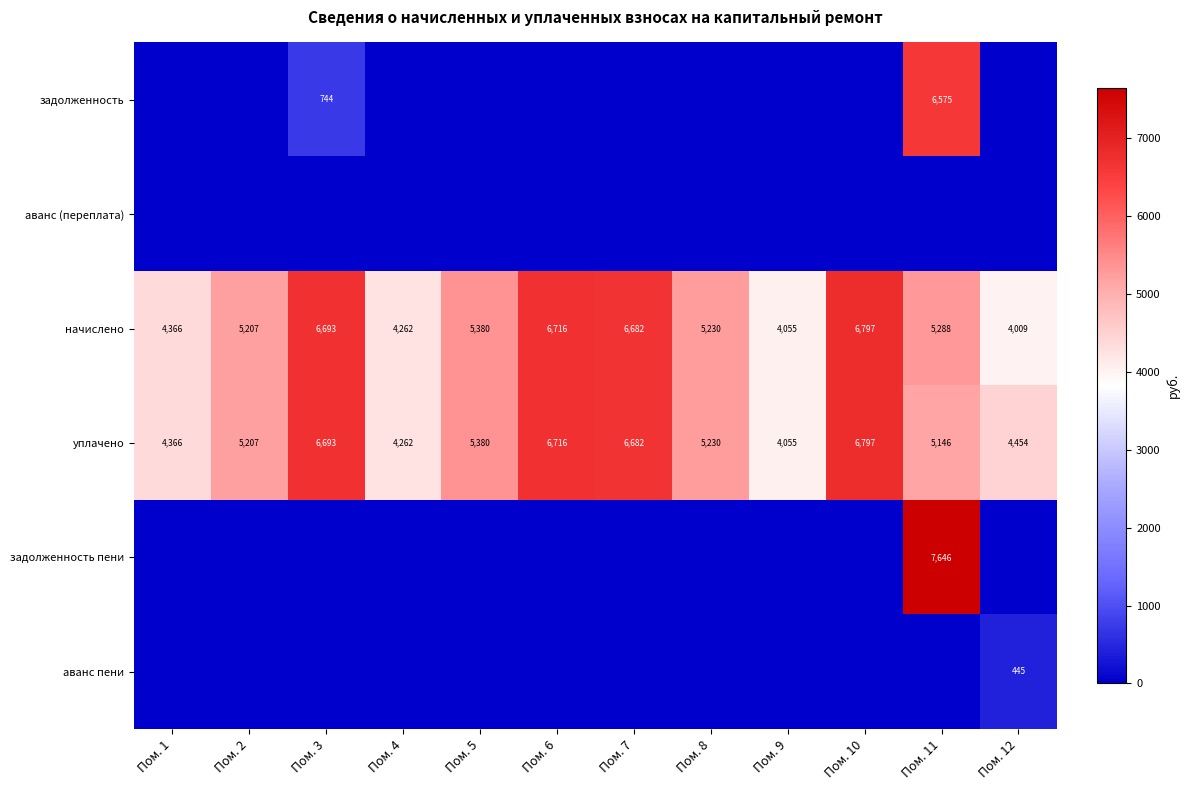

Between Пом. 1 and Пом. 12, which is larger?

Пом. 1